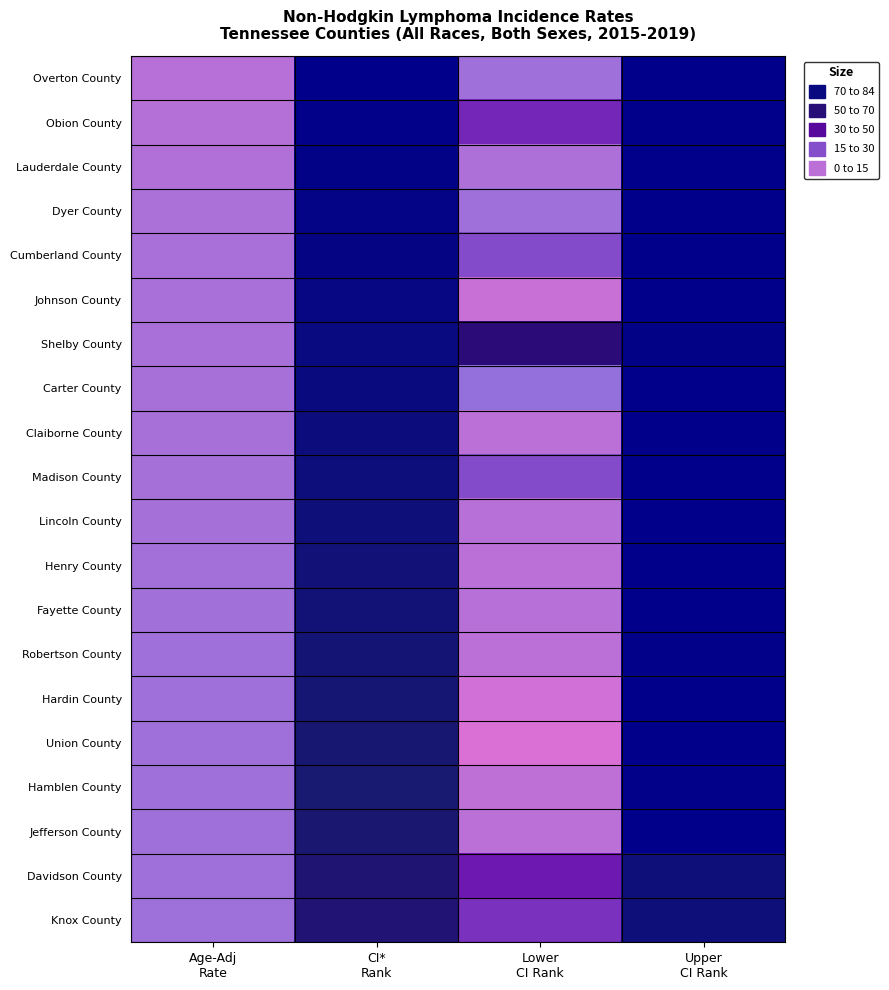

Reading right to left, what are all the values shown in this chart?

Overton County: Upper
CI Rank=83.0	Lower
CI Rank=16.0	CI*
Rank=83.0	Age-Adj
Rate=11.1
Obion County: Upper
CI Rank=83.0	Lower
CI Rank=31.0	CI*
Rank=82.0	Age-Adj
Rate=11.2
Lauderdale County: Upper
CI Rank=83.0	Lower
CI Rank=13.0	CI*
Rank=81.0	Age-Adj
Rate=12.2
Dyer County: Upper
CI Rank=83.0	Lower
CI Rank=16.0	CI*
Rank=80.0	Age-Adj
Rate=13.4
Cumberland County: Upper
CI Rank=83.0	Lower
CI Rank=25.0	CI*
Rank=79.0	Age-Adj
Rate=13.7
Johnson County: Upper
CI Rank=83.0	Lower
CI Rank=7.0	CI*
Rank=78.0	Age-Adj
Rate=13.8
Shelby County: Upper
CI Rank=81.0	Lower
CI Rank=58.0	CI*
Rank=77.0	Age-Adj
Rate=14.0
Carter County: Upper
CI Rank=83.0	Lower
CI Rank=19.0	CI*
Rank=76.0	Age-Adj
Rate=14.3
Claiborne County: Upper
CI Rank=83.0	Lower
CI Rank=10.0	CI*
Rank=75.0	Age-Adj
Rate=14.5
Madison County: Upper
CI Rank=83.0	Lower
CI Rank=25.0	CI*
Rank=74.0	Age-Adj
Rate=14.6
Lincoln County: Upper
CI Rank=83.0	Lower
CI Rank=11.0	CI*
Rank=73.0	Age-Adj
Rate=14.6
Henry County: Upper
CI Rank=83.0	Lower
CI Rank=10.0	CI*
Rank=72.0	Age-Adj
Rate=15.2
Fayette County: Upper
CI Rank=83.0	Lower
CI Rank=11.0	CI*
Rank=71.0	Age-Adj
Rate=15.5
Robertson County: Upper
CI Rank=82.0	Lower
CI Rank=10.0	CI*
Rank=70.0	Age-Adj
Rate=16.1
Hardin County: Upper
CI Rank=83.0	Lower
CI Rank=5.0	CI*
Rank=69.0	Age-Adj
Rate=16.1
Union County: Upper
CI Rank=83.0	Lower
CI Rank=3.0	CI*
Rank=68.0	Age-Adj
Rate=16.1
Hamblen County: Upper
CI Rank=82.0	Lower
CI Rank=9.0	CI*
Rank=67.0	Age-Adj
Rate=16.4
Jefferson County: Upper
CI Rank=83.0	Lower
CI Rank=10.0	CI*
Rank=66.0	Age-Adj
Rate=16.4
Davidson County: Upper
CI Rank=73.0	Lower
CI Rank=33.0	CI*
Rank=64.0	Age-Adj
Rate=16.4
Knox County: Upper
CI Rank=73.0	Lower
CI Rank=29.0	CI*
Rank=63.0	Age-Adj
Rate=16.5